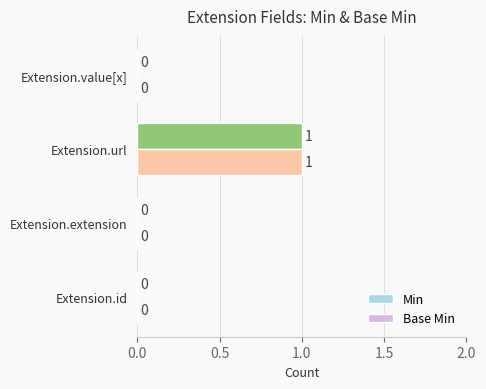

Which category has the highest value in the Base Min series?

Extension.url